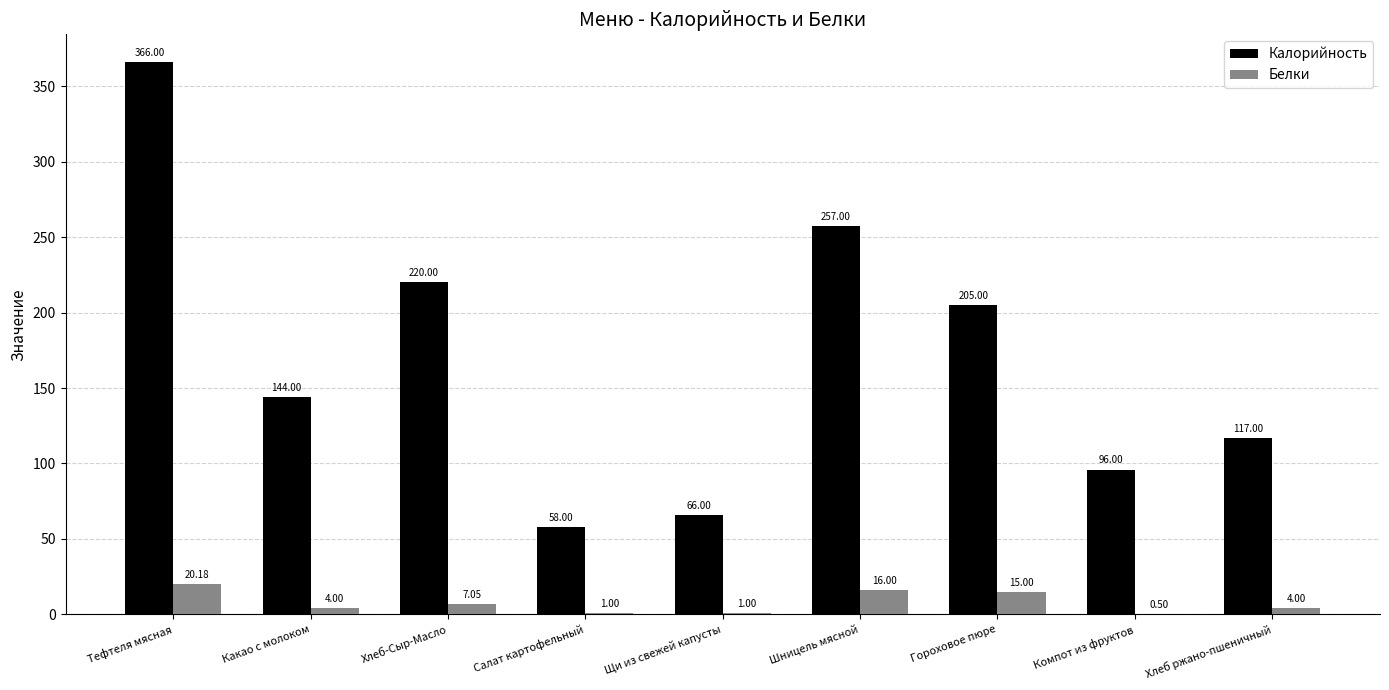

How many categories are shown in the chart?

9